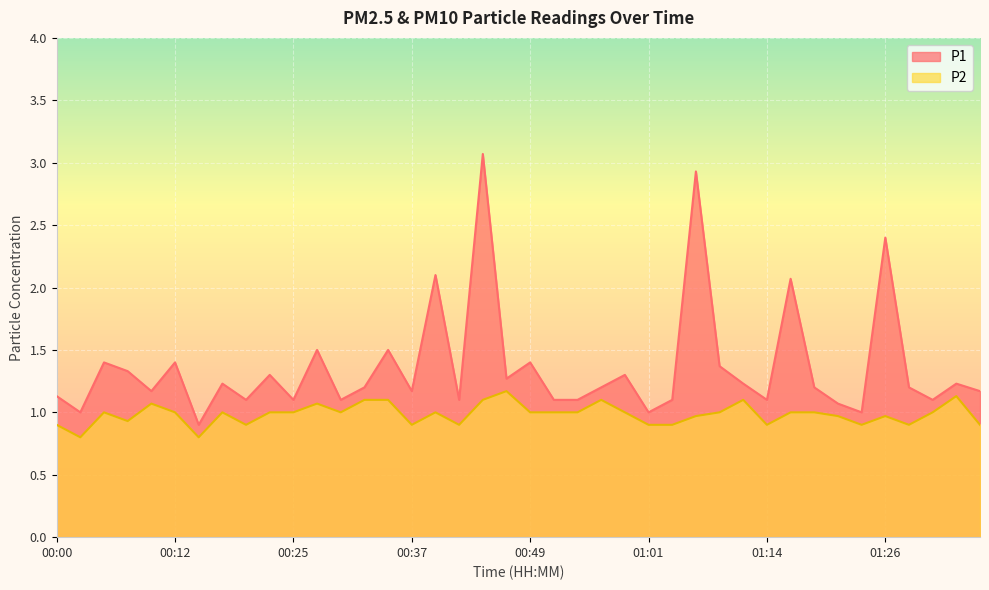

In P1, how many points are higher than both neighbors (excluding endpoints)?

14